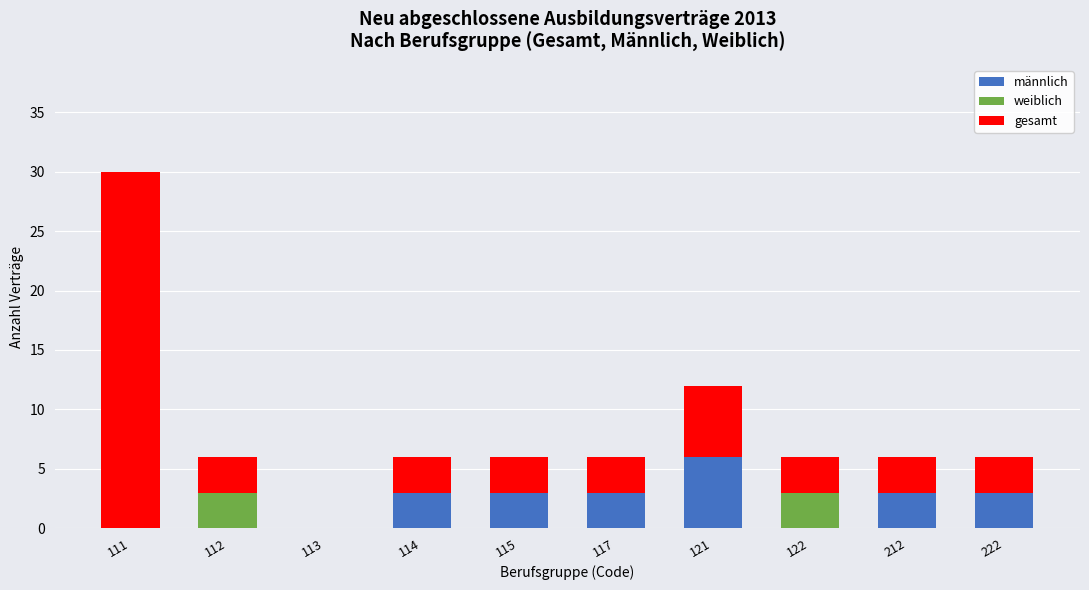

What is the highest value of the männlich series?

6